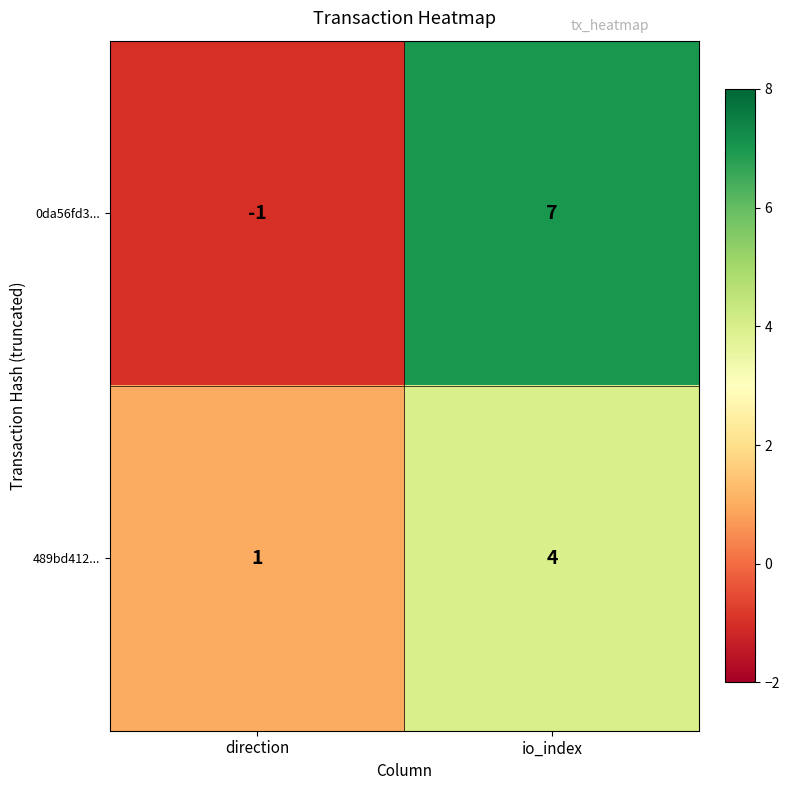

What is the greatest value displayed?

7